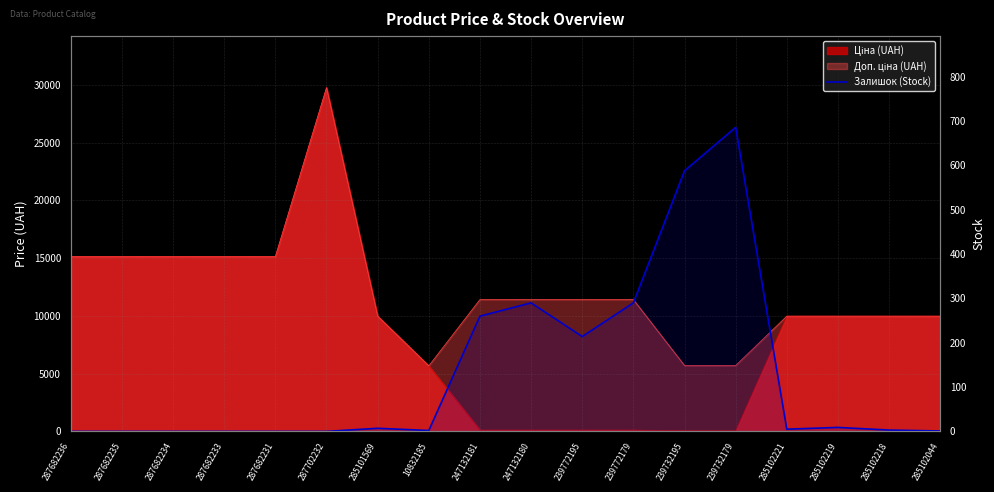

Does the chart display data point markers on the line(s)?

No